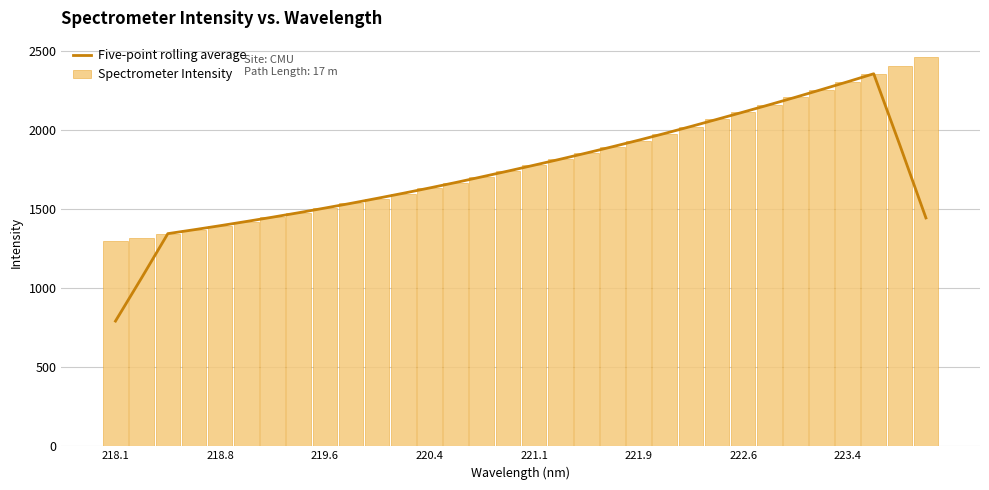

What is the difference between the maximum and minimum values in the Spectrometer Intensity series?

1163.1